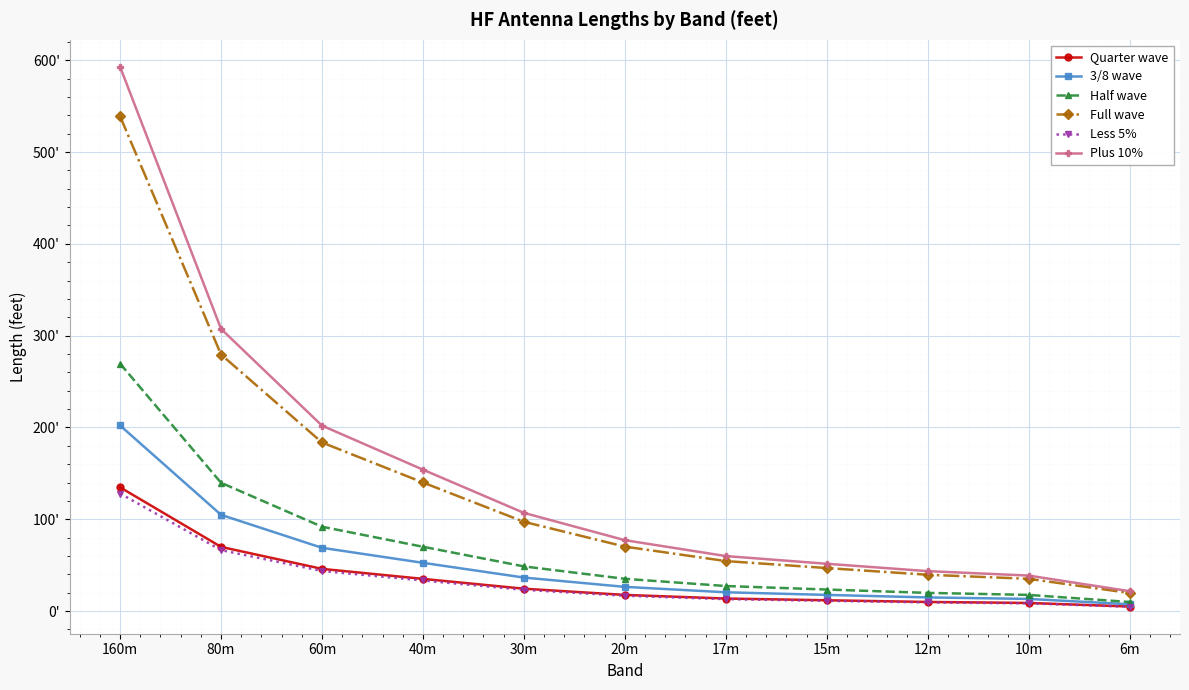

What is the sum of the Full wave values at 15m and 30m?

144.0